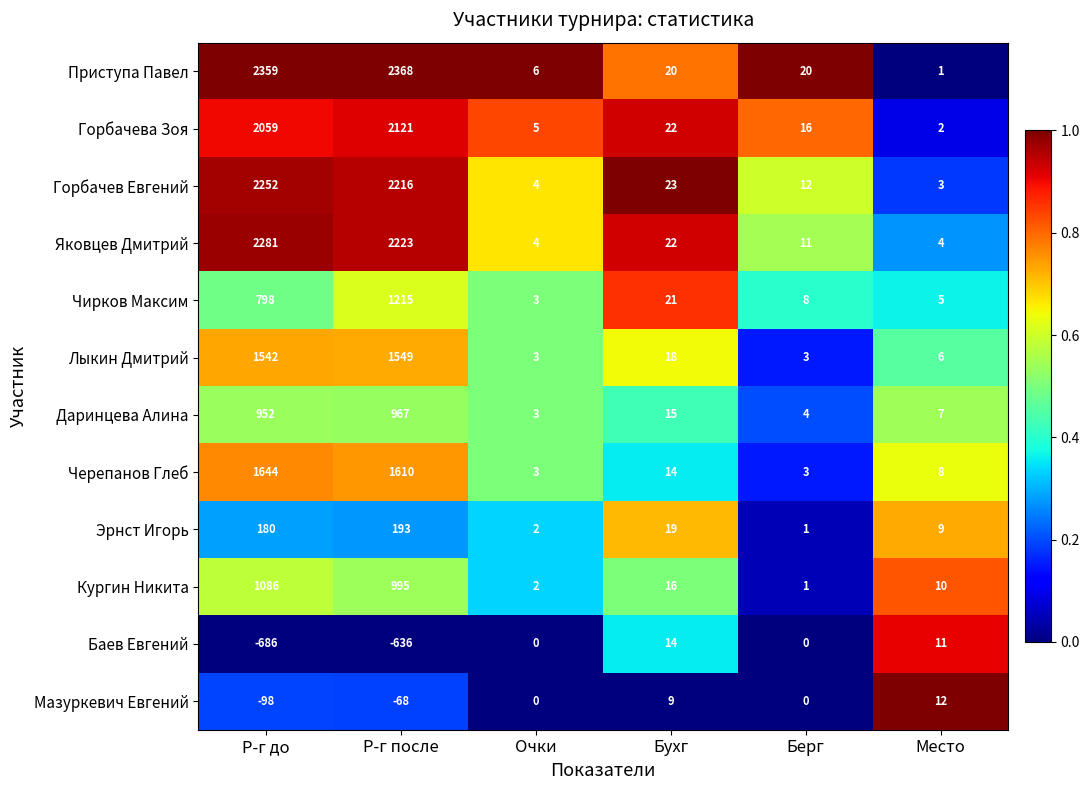

At which category does the chart reach its peak across all series?

Р-г после